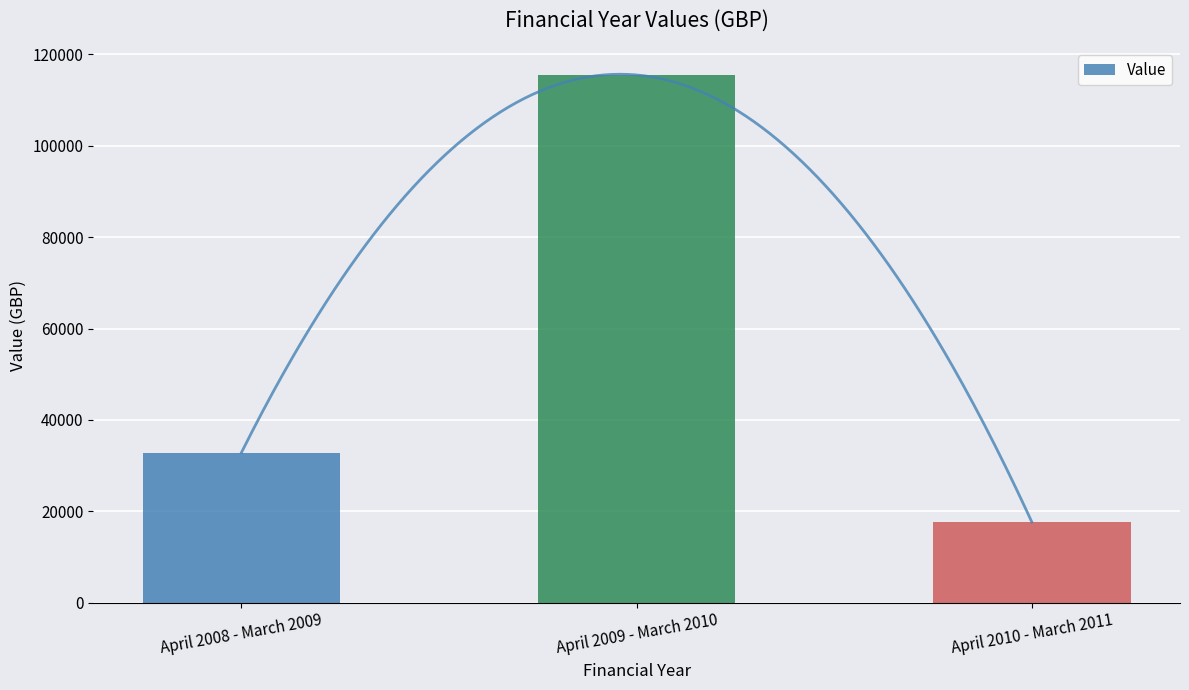

Between April 2009 - March 2010 and April 2010 - March 2011, which is larger?

April 2009 - March 2010